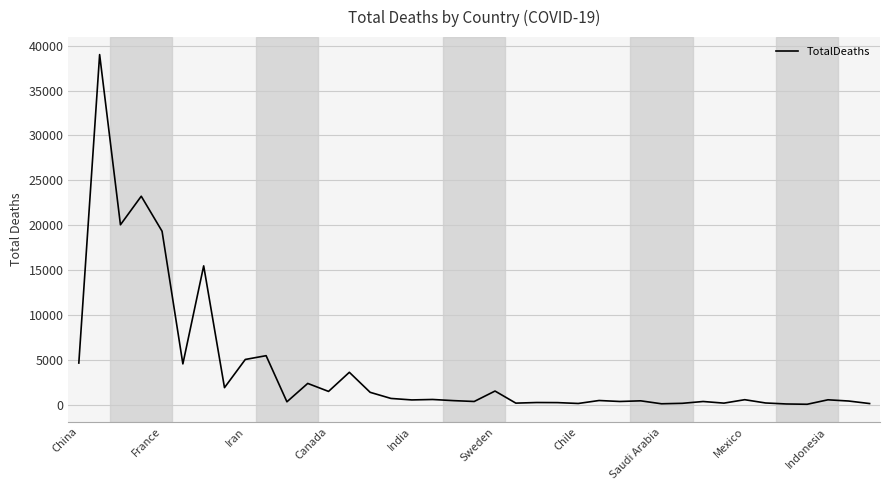

What is the greatest value displayed?

39014